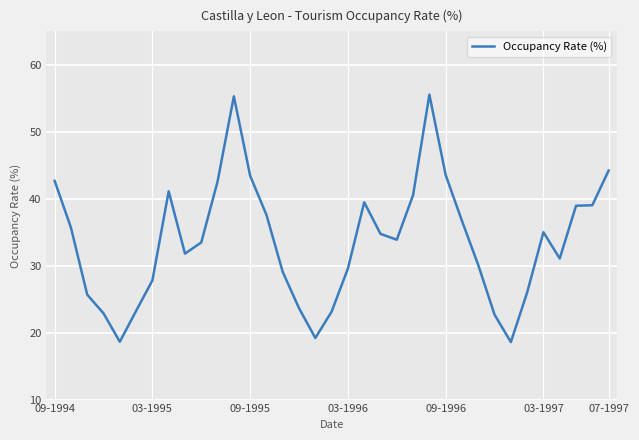

What is the difference between the maximum and minimum values?

37.0